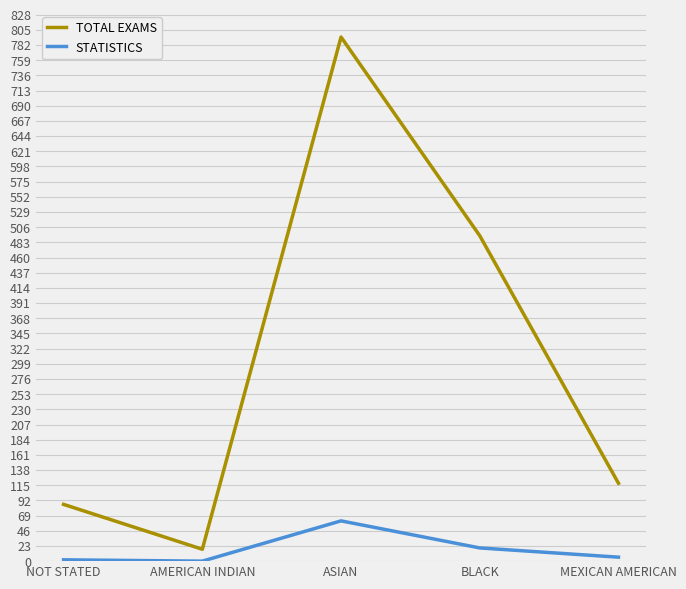

Is the value of STATISTICS at BLACK greater than the value of TOTAL EXAMS at NOT STATED?

No